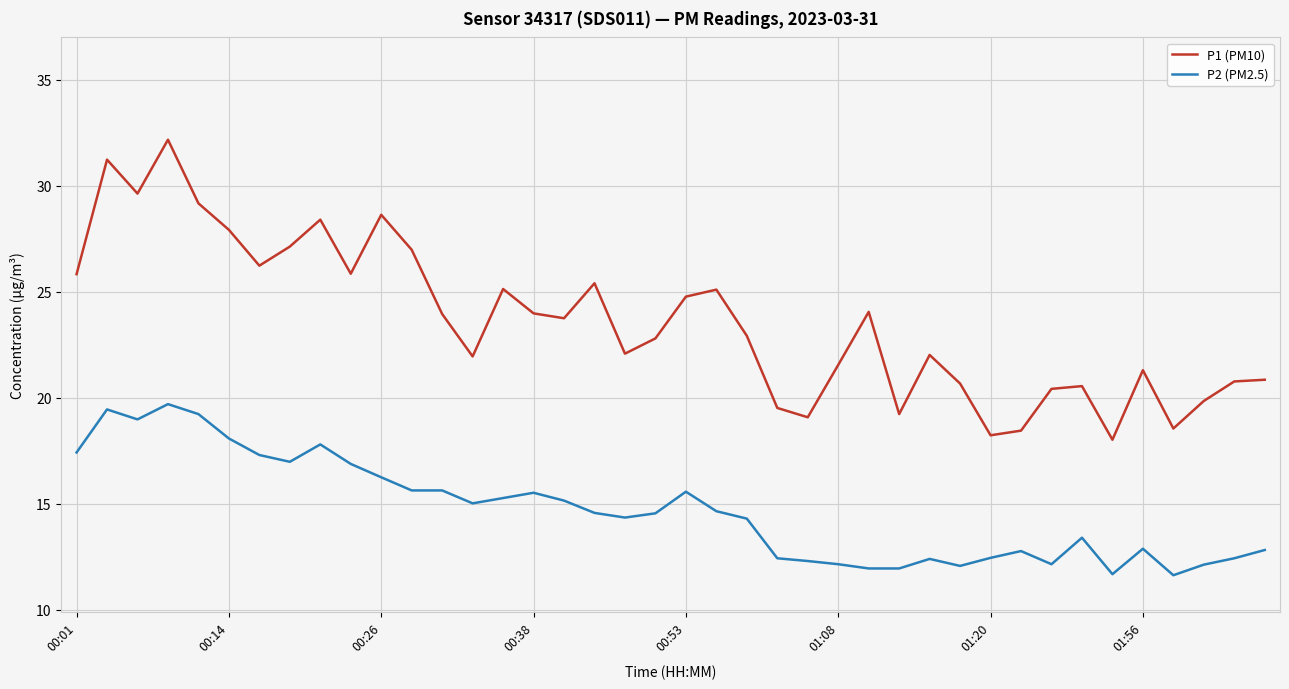

How many values in the P2 (PM2.5) series exceed 14?

23